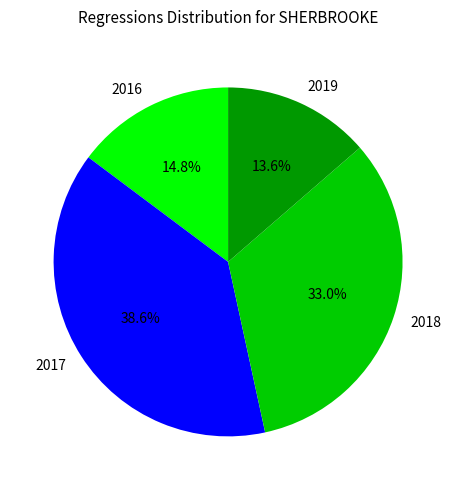

Which slice is the largest?

2017